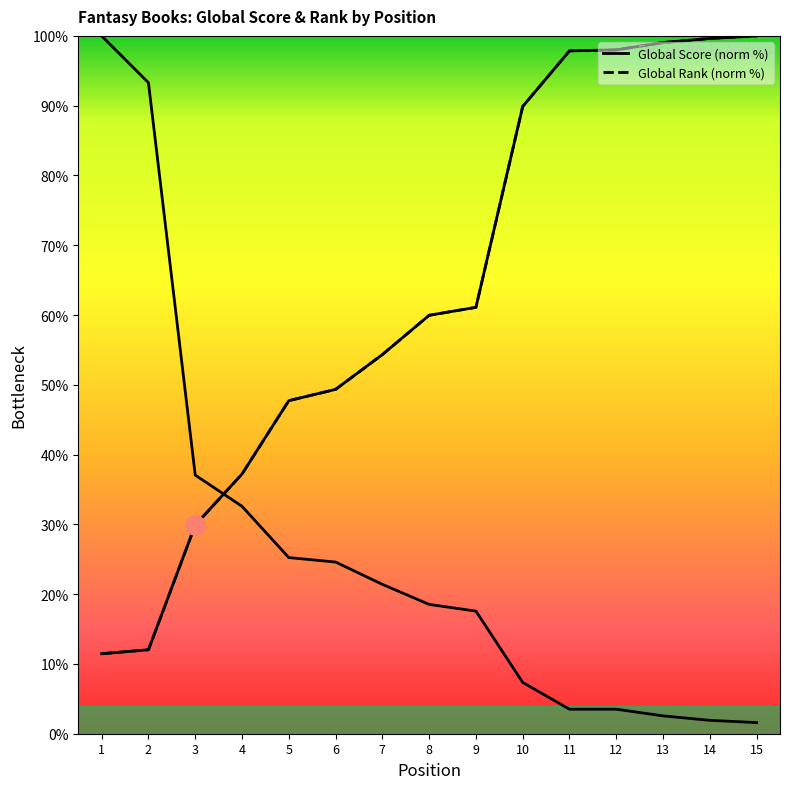

Reading right to left, extract all data points from this chart.

Global Score: 15=1.6	14=1.9	13=2.6	12=3.5	11=3.5	10=7.3	9=17.6	8=18.5	7=21.4	6=24.6	5=25.2	4=32.6	3=37.1	2=93.3	1=100.0
Global Rank (scaled): 15=100.0	14=99.6	13=99.0	12=98.0	11=97.9	10=89.9	9=61.1	8=60.0	7=54.3	6=49.3	5=47.7	4=37.2	3=29.9	2=12.0	1=11.5